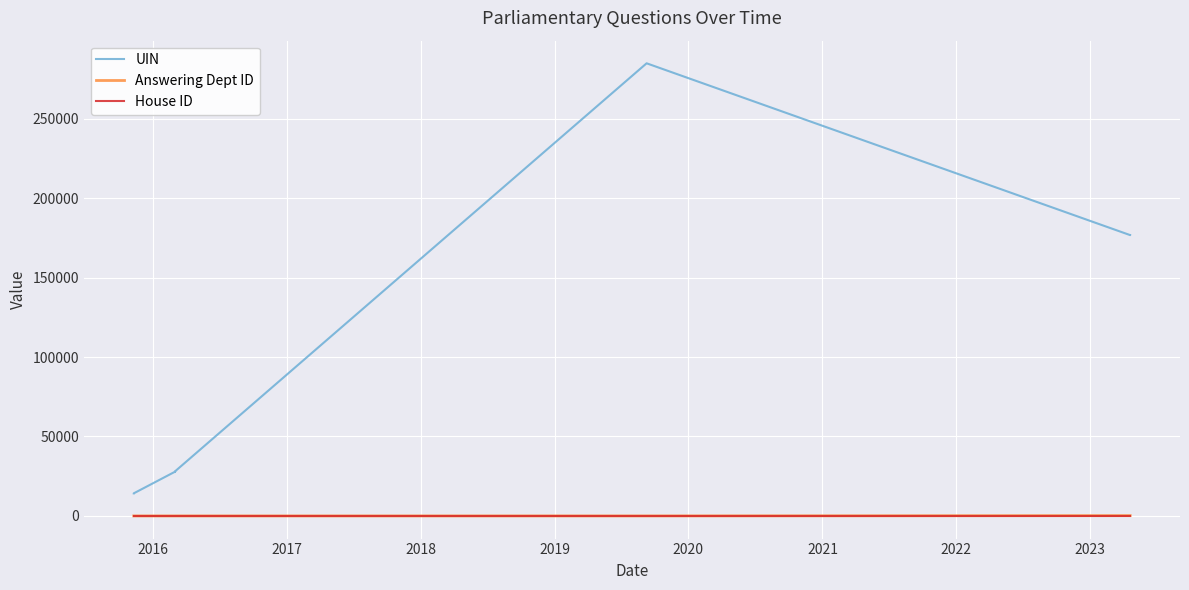

True or false: Answering Dept ID and UIN cross at least once.

False